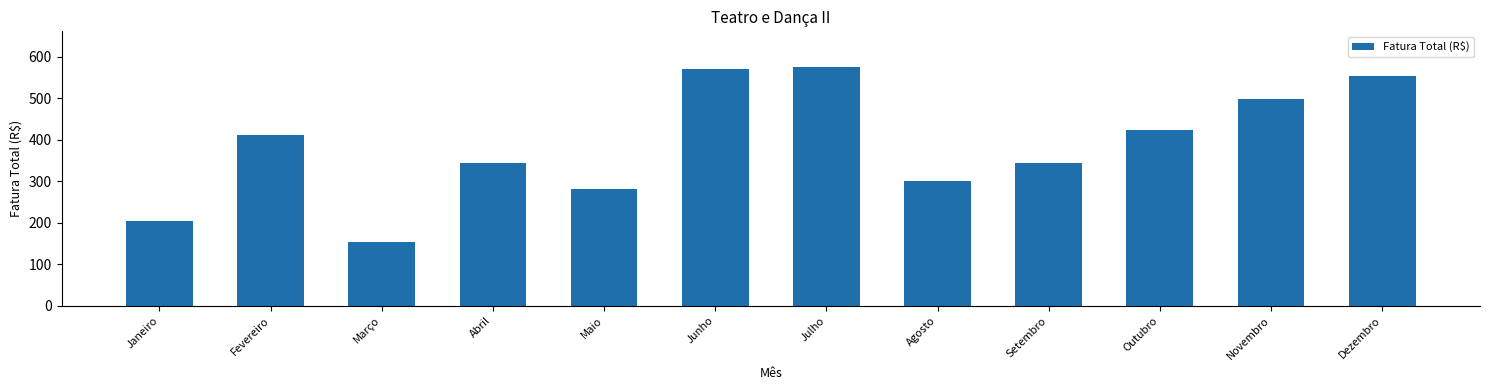

What is the sum of the values at Fevereiro and Março?

565.3